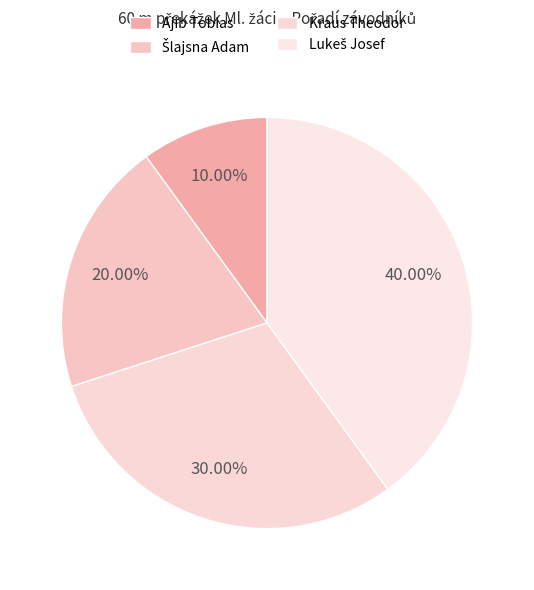

How many slices are in this pie chart?

4